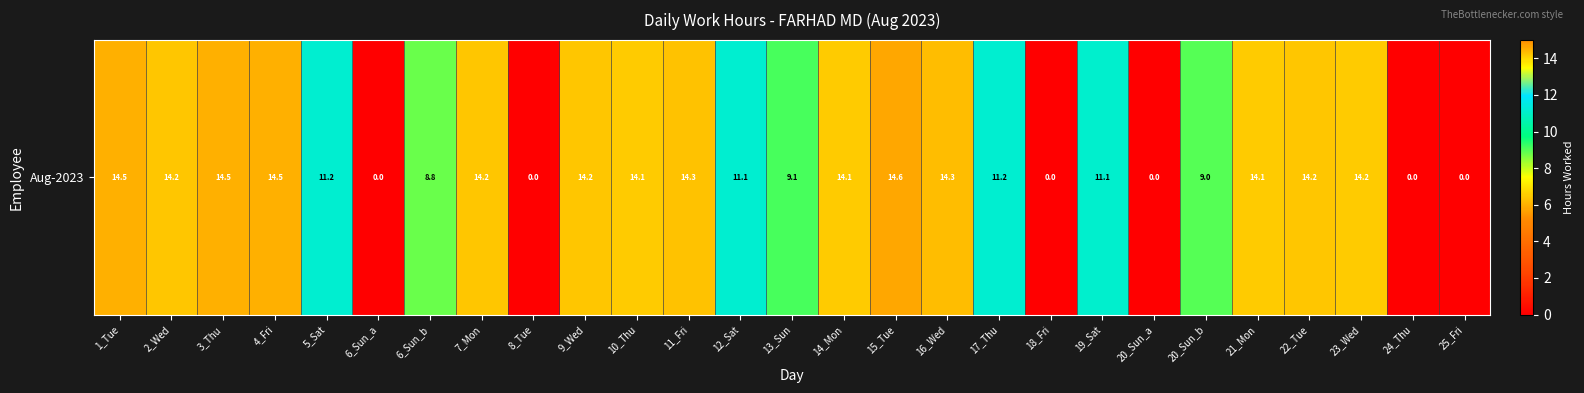

What is the greatest value displayed?

14.6